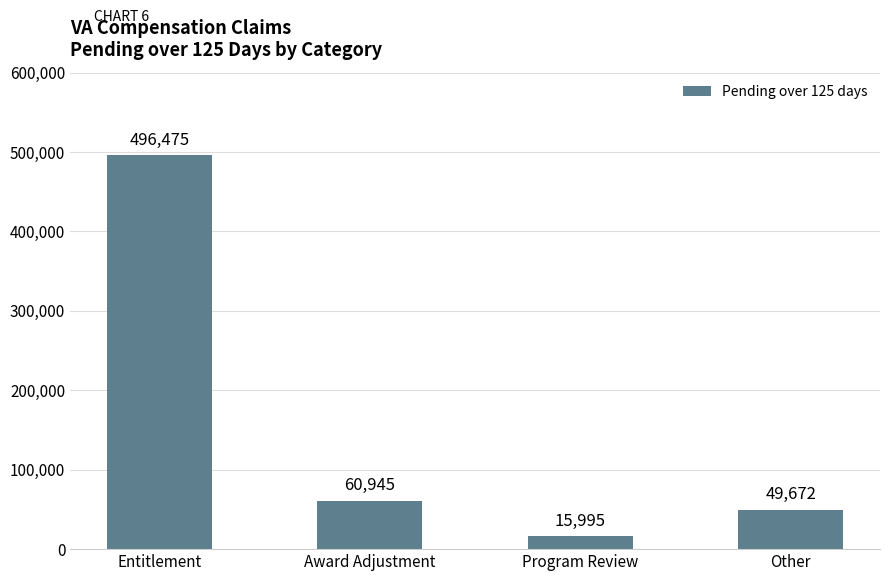

How many values are below 60945?

2